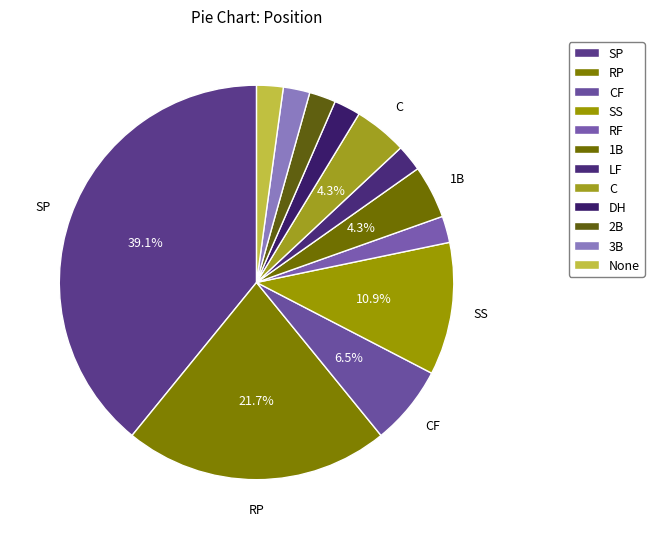

Which slice is the smallest?

RF